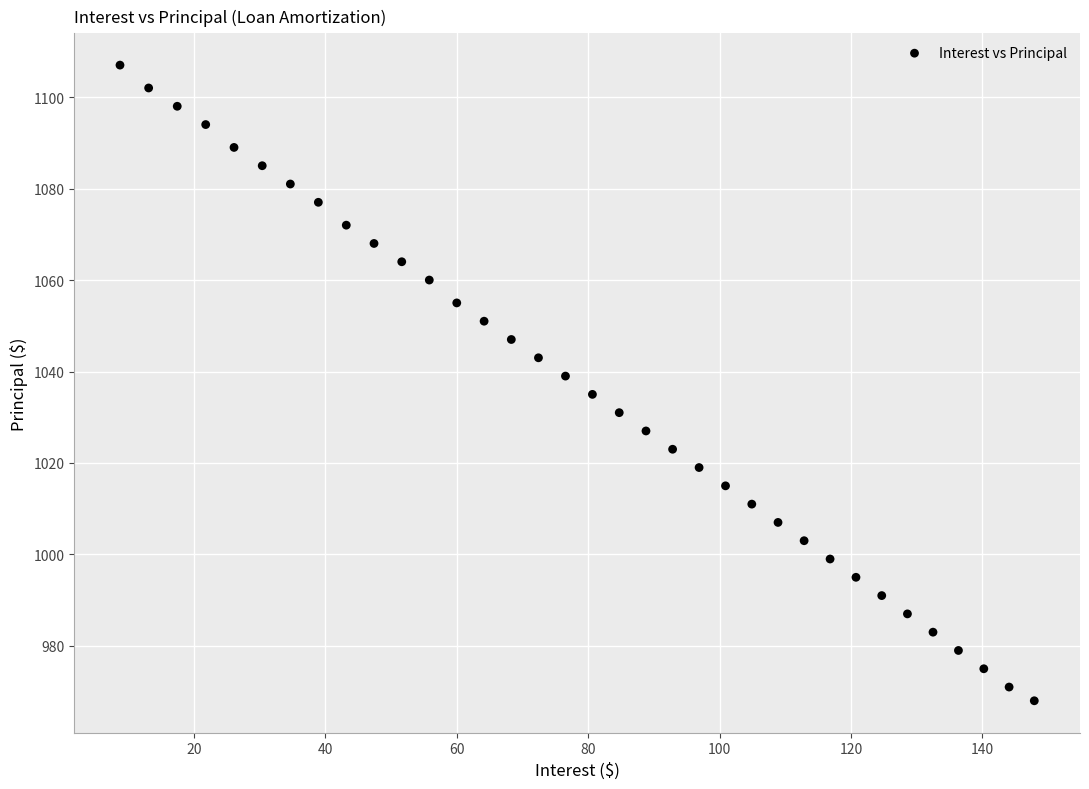

What is the range of Y values (max minus min)?

139